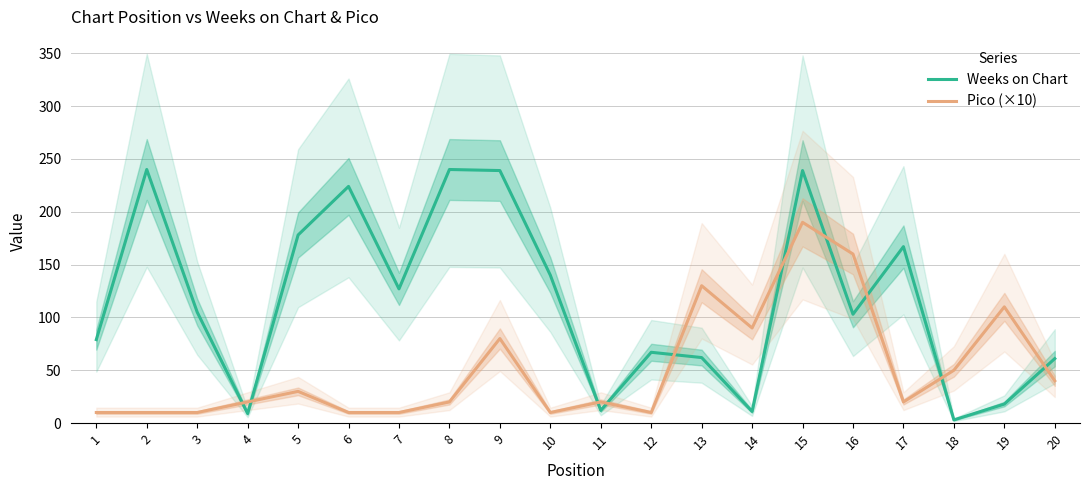

What is the minimum value shown in the chart?

3